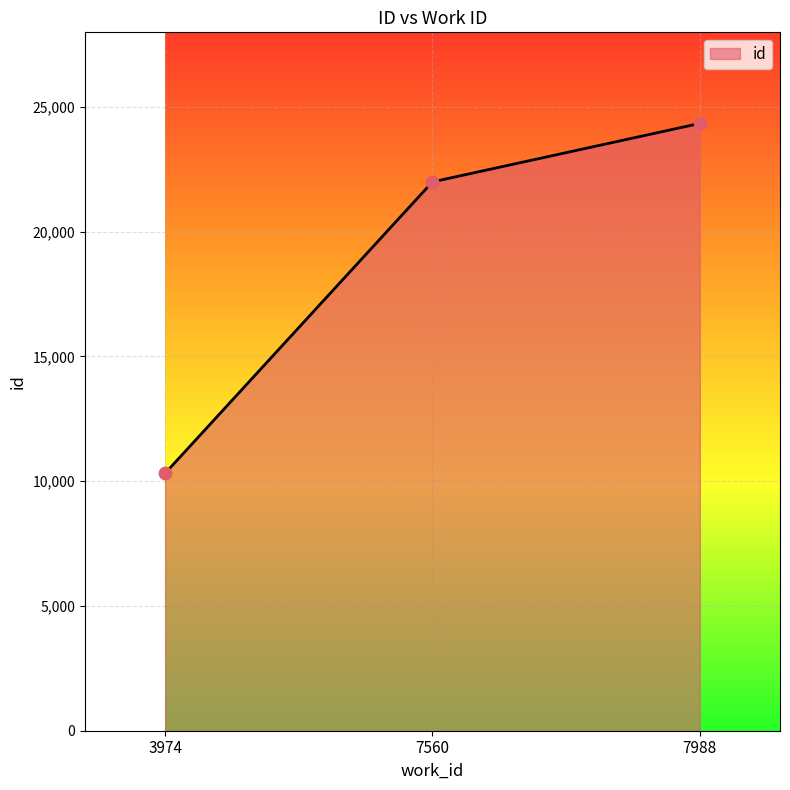

What is the ratio of the value at 7560 to the value at 7988?

0.9